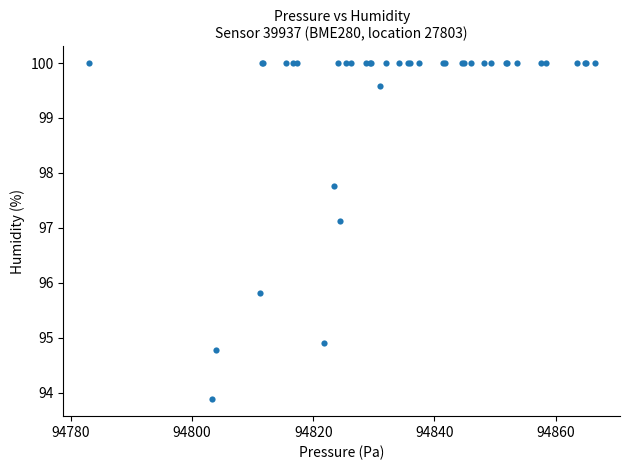

What Y value in the scatter plot is closest to 96?

95.8